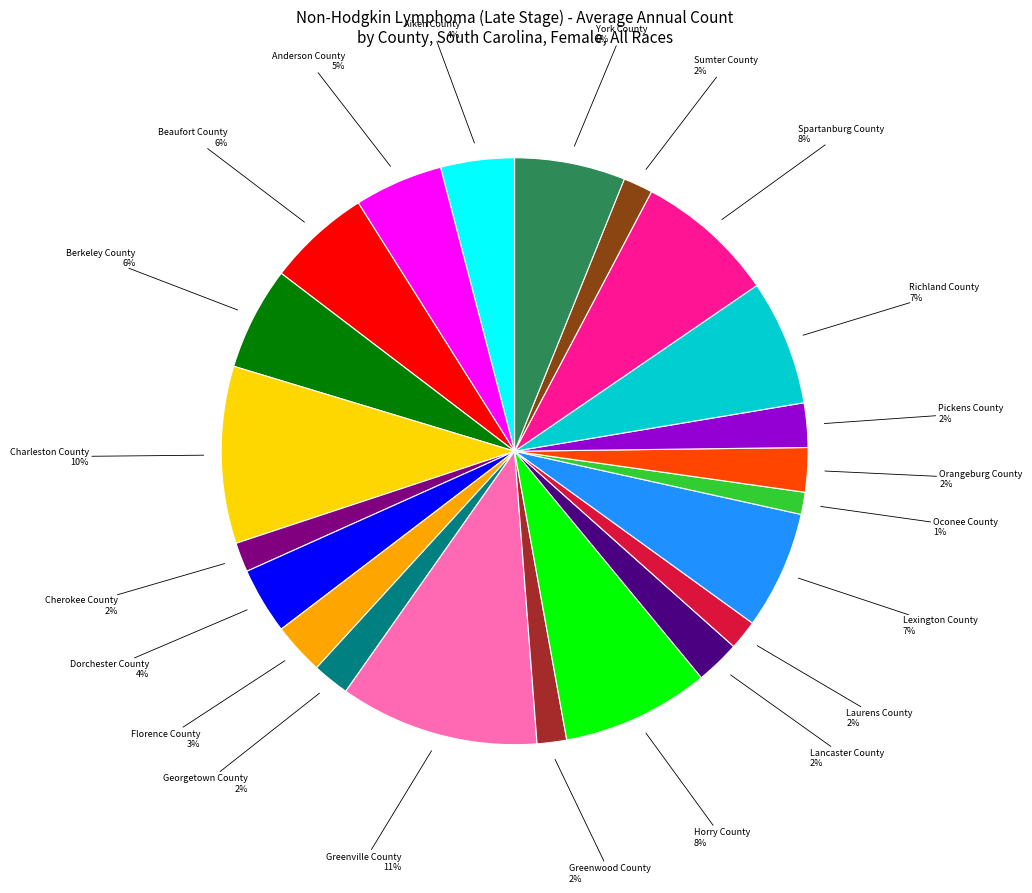

To the nearest percent, what is the difference between the largest and smallest slice percentages?

10%